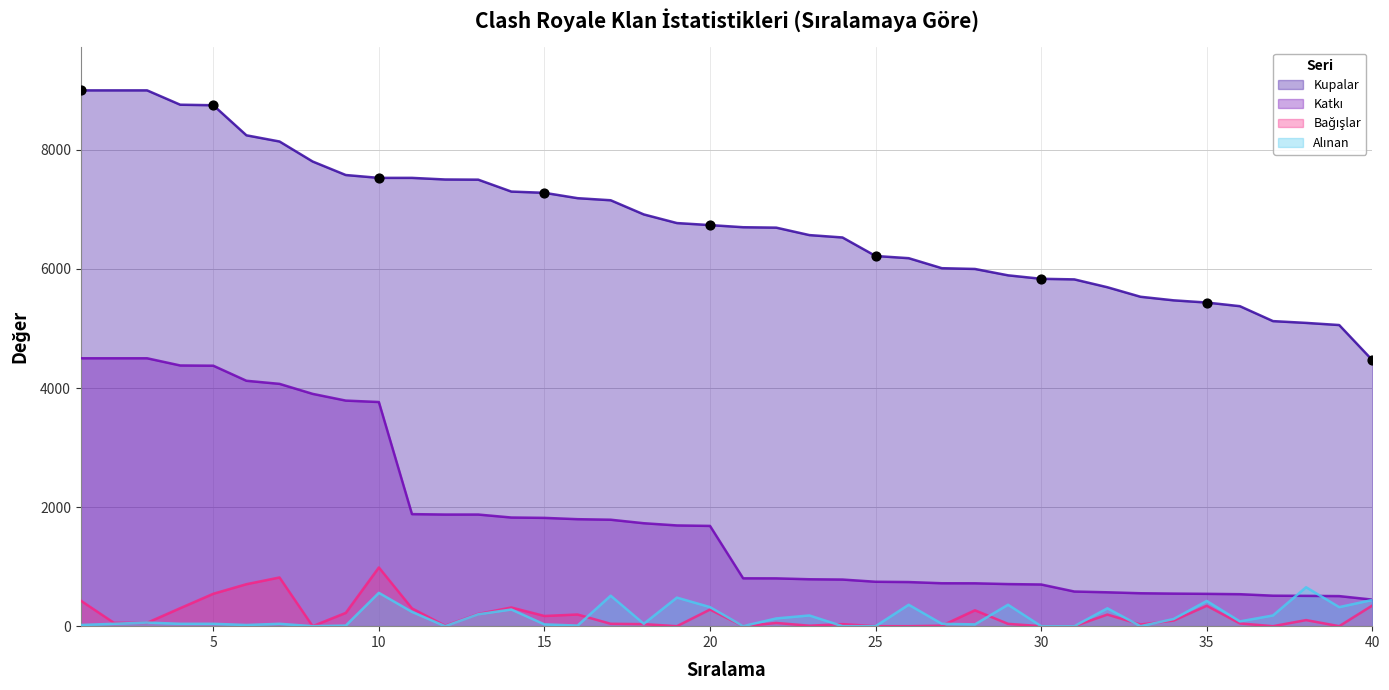

Which series reaches the minimum Y coordinate?

Bağışlar